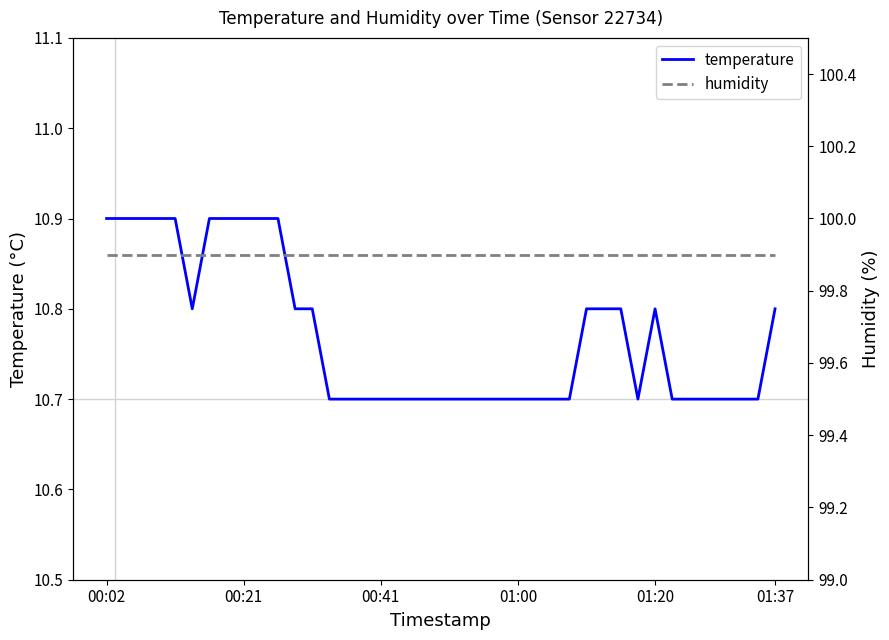

True or false: humidity and temperature cross at least once.

False